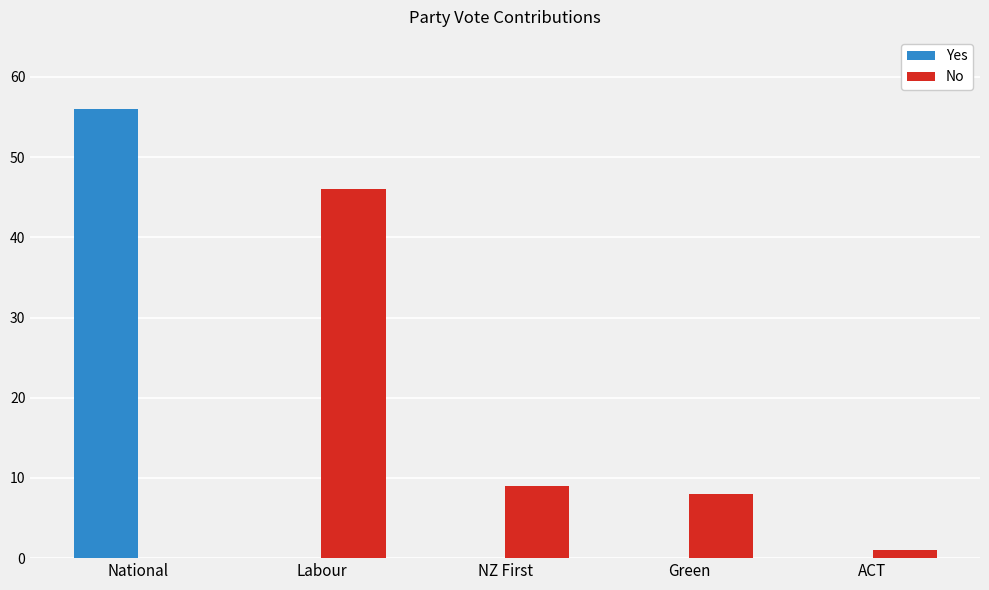

Which series has the largest total across all categories?

No